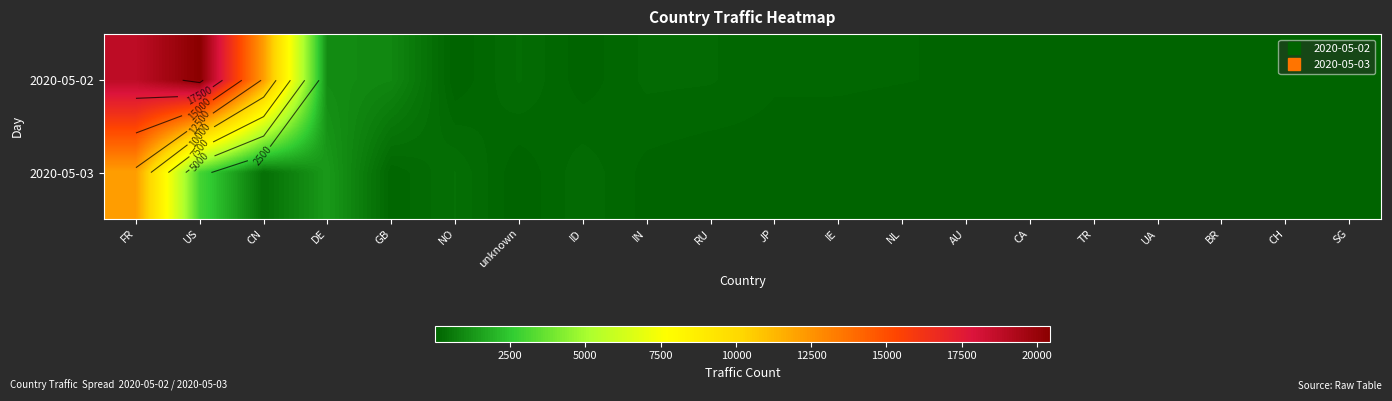

Where is 2020-05-02 nearest to the value 10224?

CN